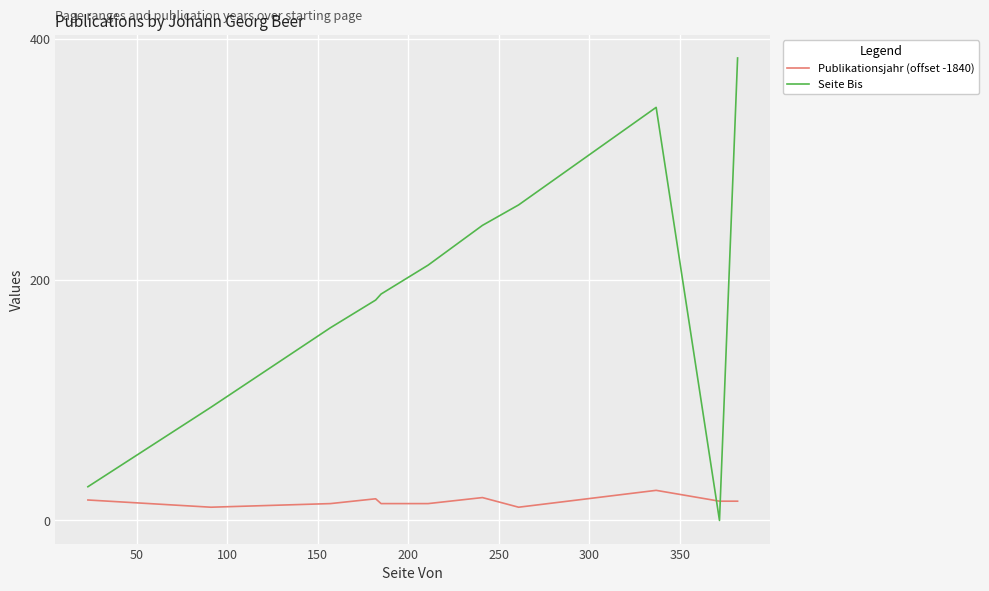

What is the difference between the maximum and minimum values in the Publikationsjahr (offset -1840) series?

14